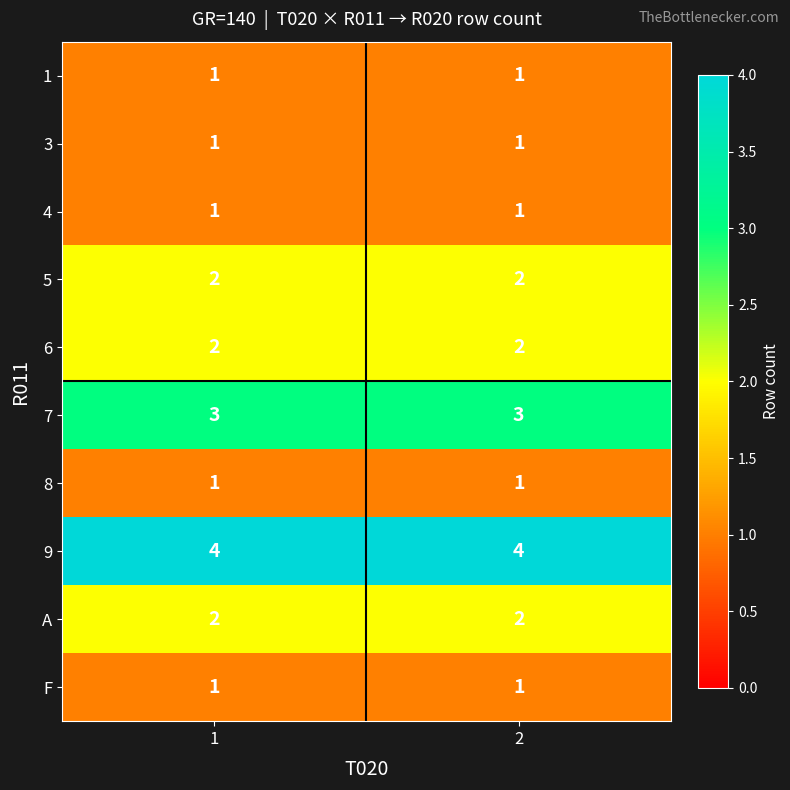

The value of 6 at 2 is 2. True or false?

True